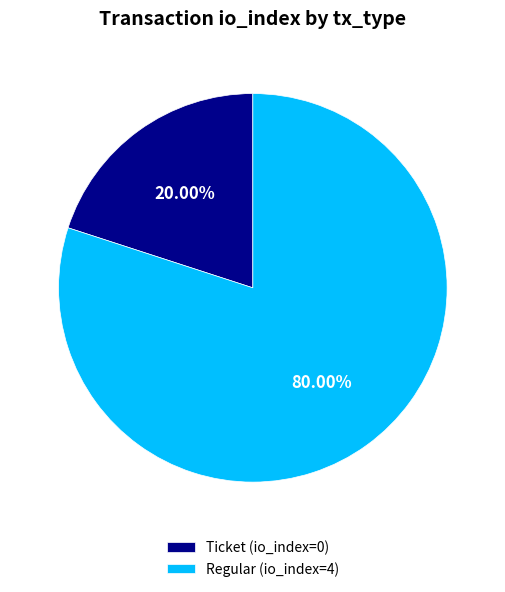

Is Regular (io_index=4) the majority of the pie?

Yes